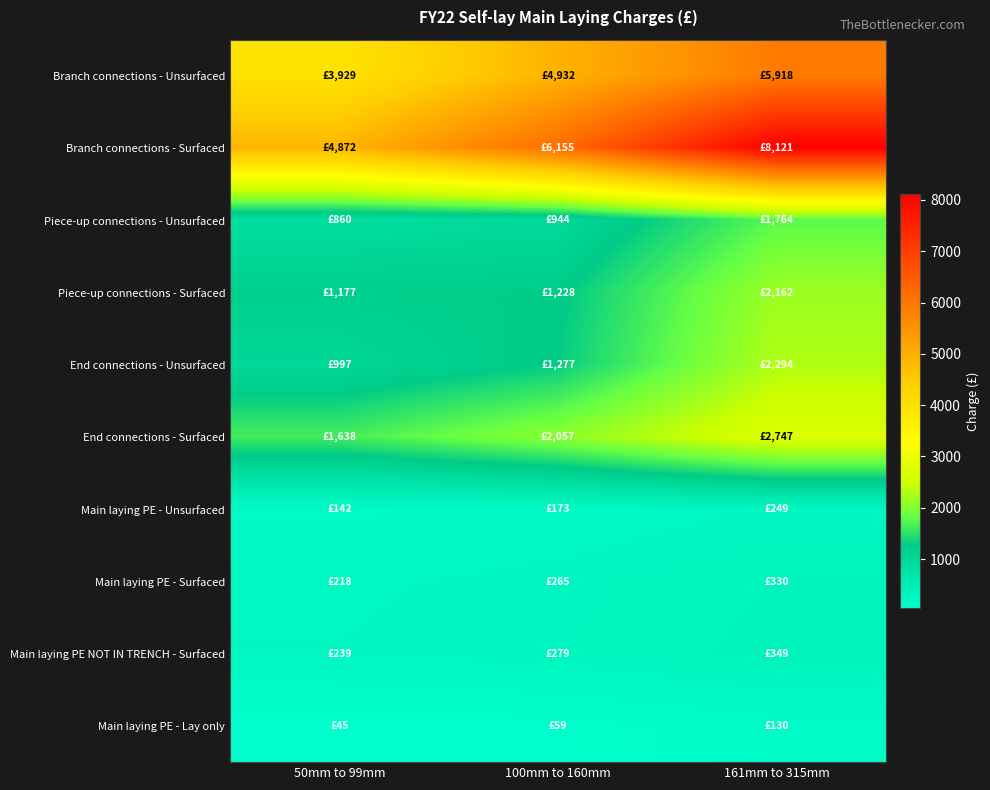

Which series has the widest spread of values?

Branch connections - Surfaced